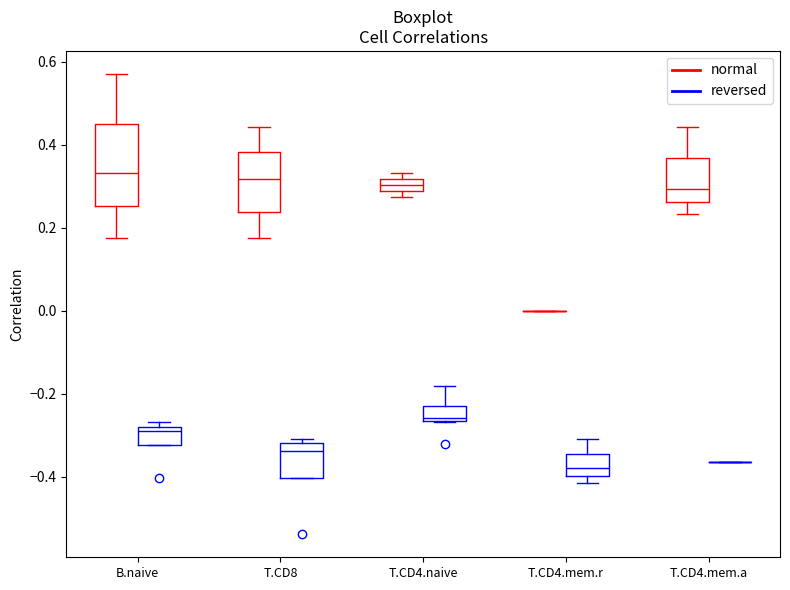

Which box is the tallest, from its lower edge to its upper edge?

B.naive (normal)